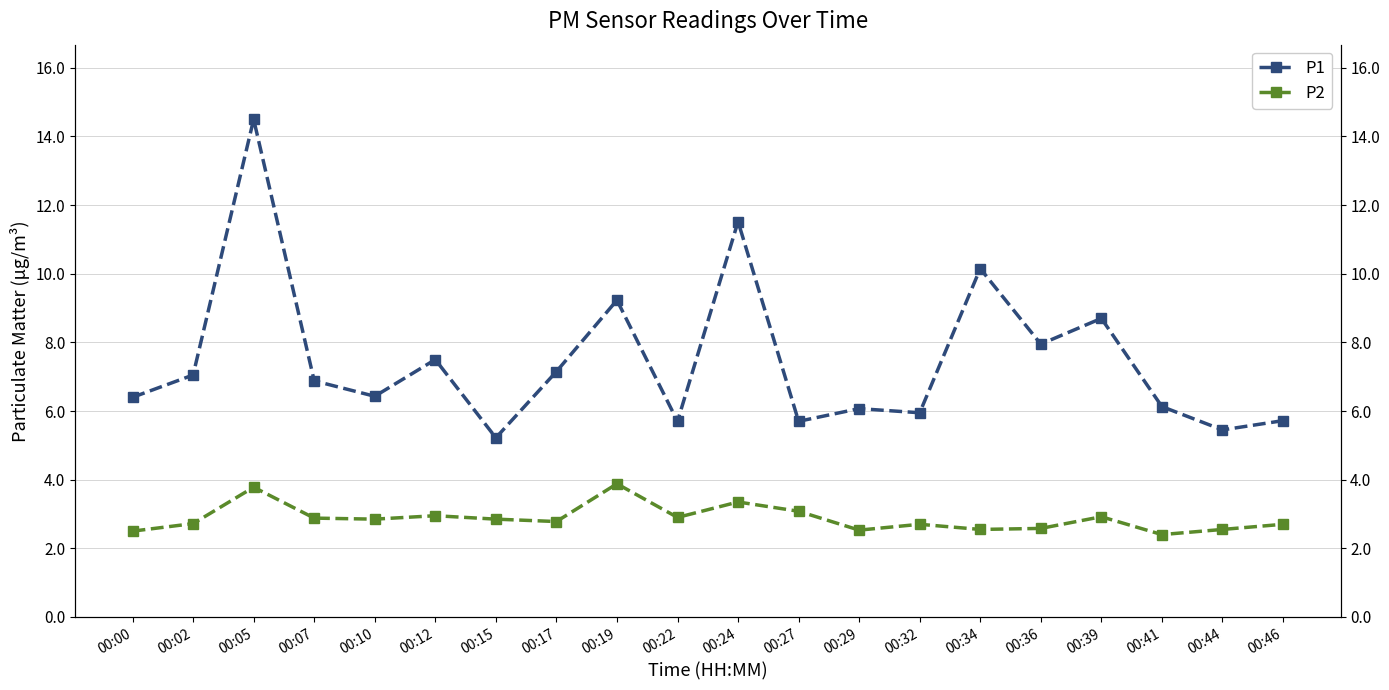

Is it true that P2 equals 1.6 at 00:36?

False